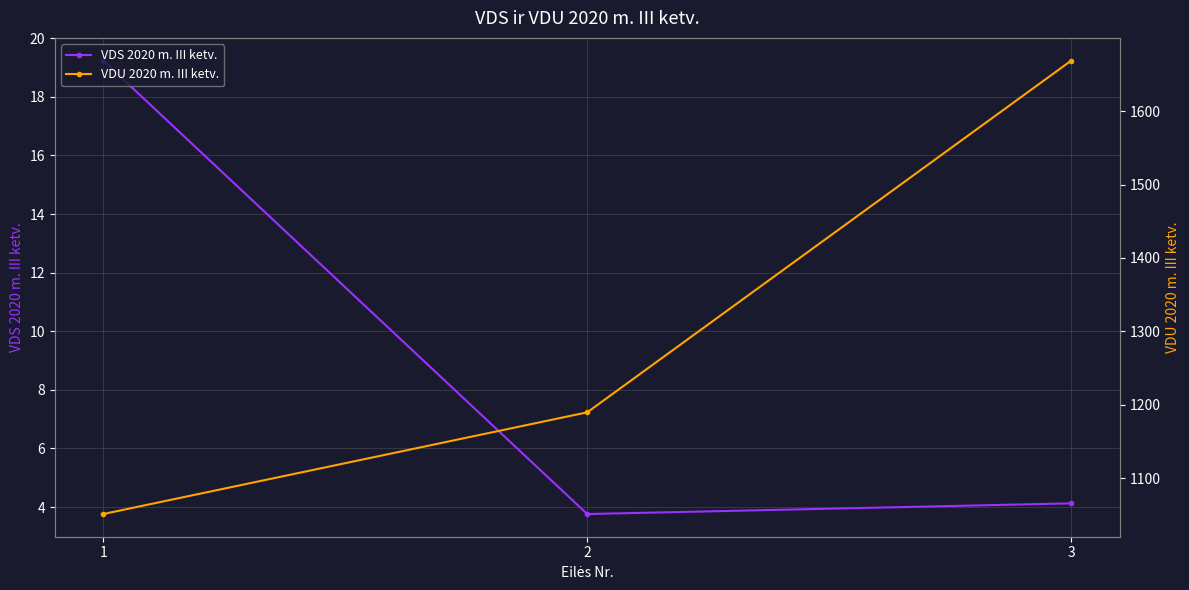

At how many categories does at least one series exceed 450?

3